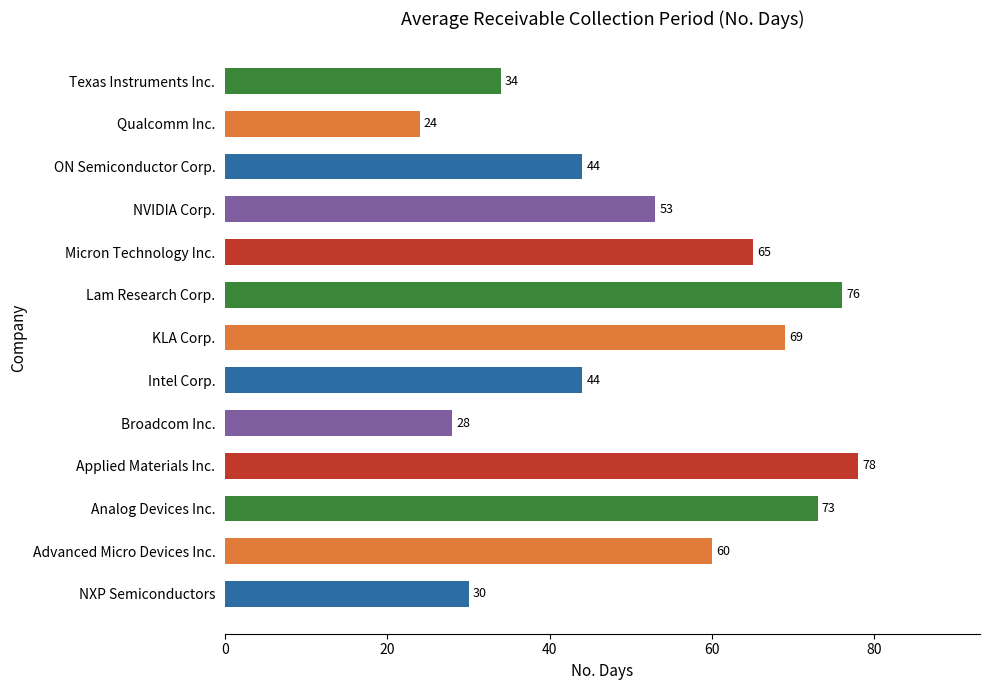

Where is the data nearest to the value 51?

NVIDIA Corp.